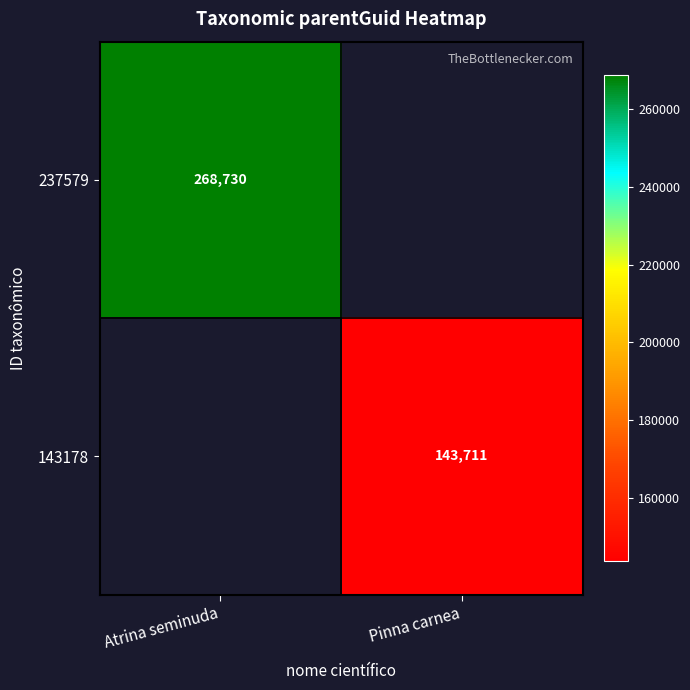

The value of 143178 at Pinna carnea is 143711. True or false?

True